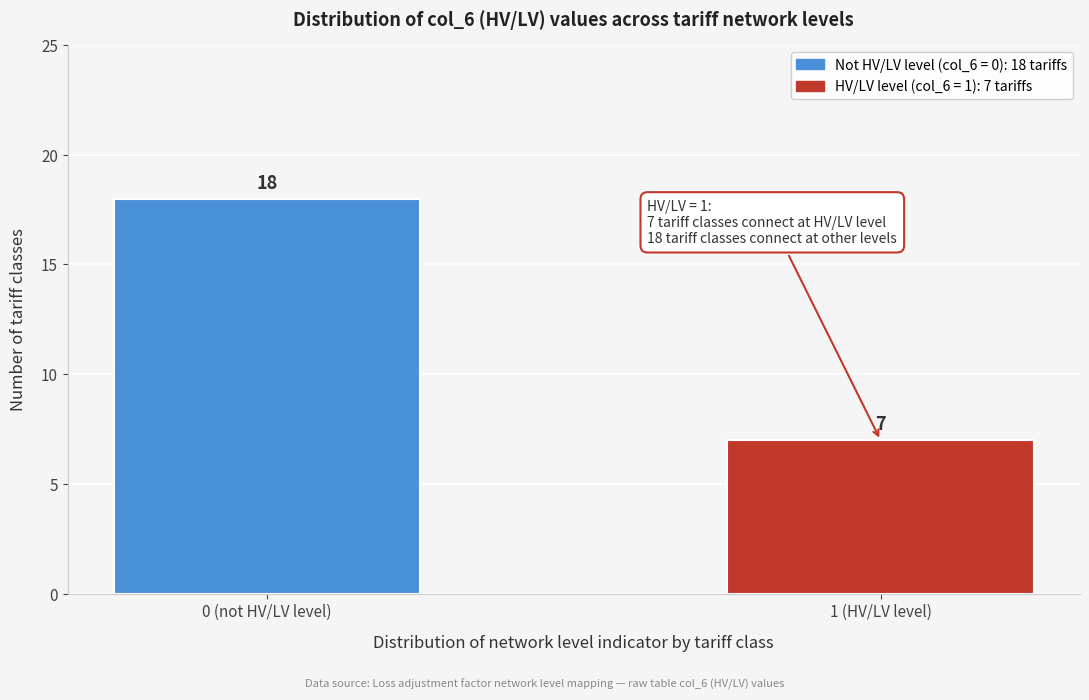

Reading left to right, extract all data points from this chart.

0 (not HV/LV level)=18	1 (HV/LV level)=7